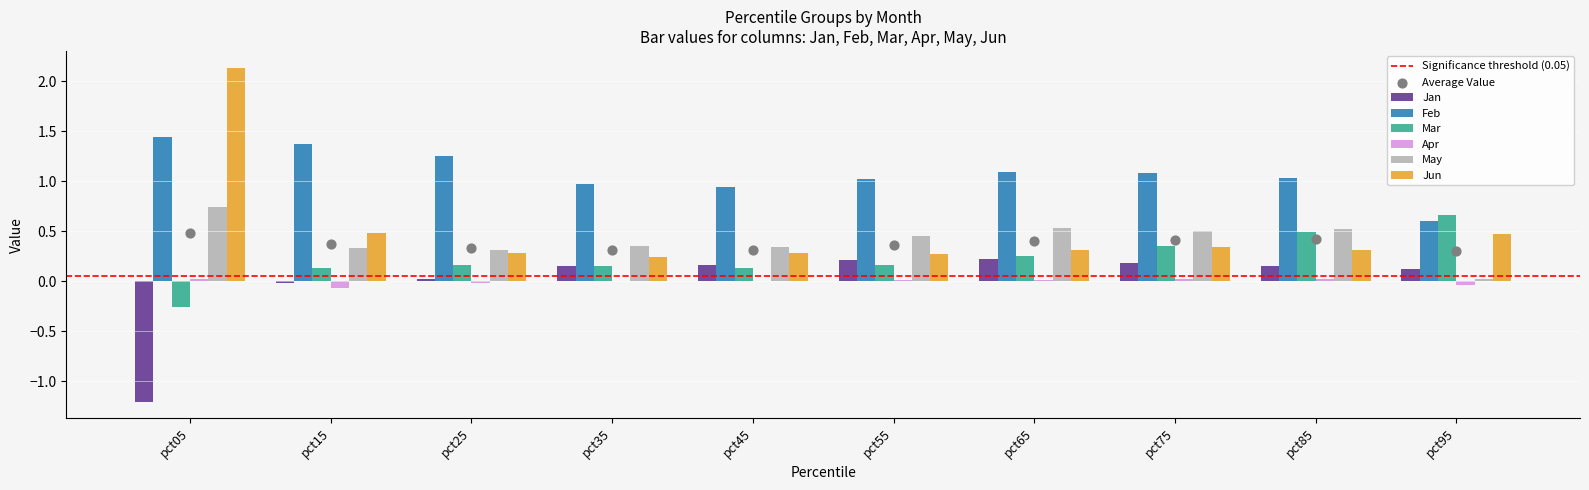

At which category is the sum across all series the highest?

pct05